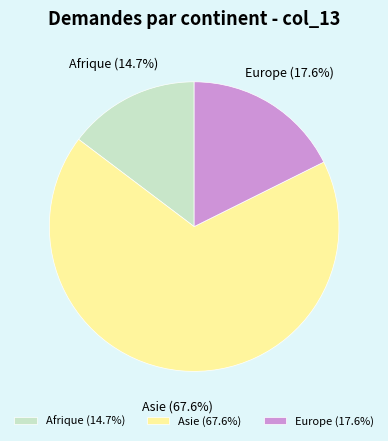

Combined, do Afrique and Europe account for over 50%?

No